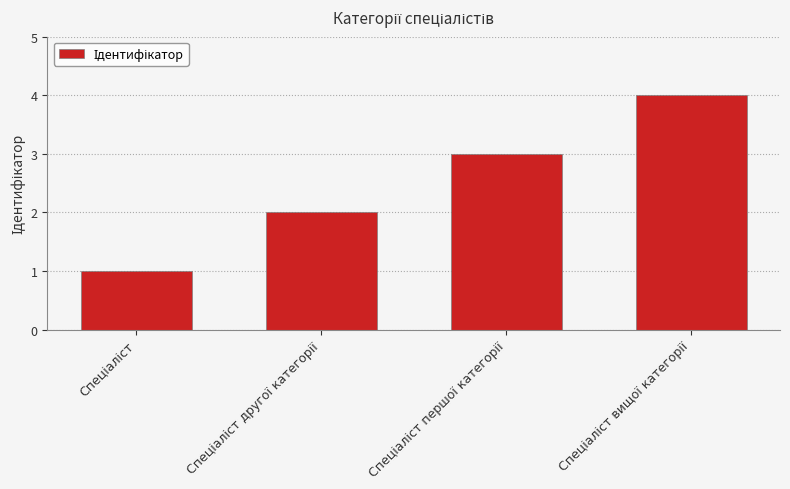

How many values are below 3?

2